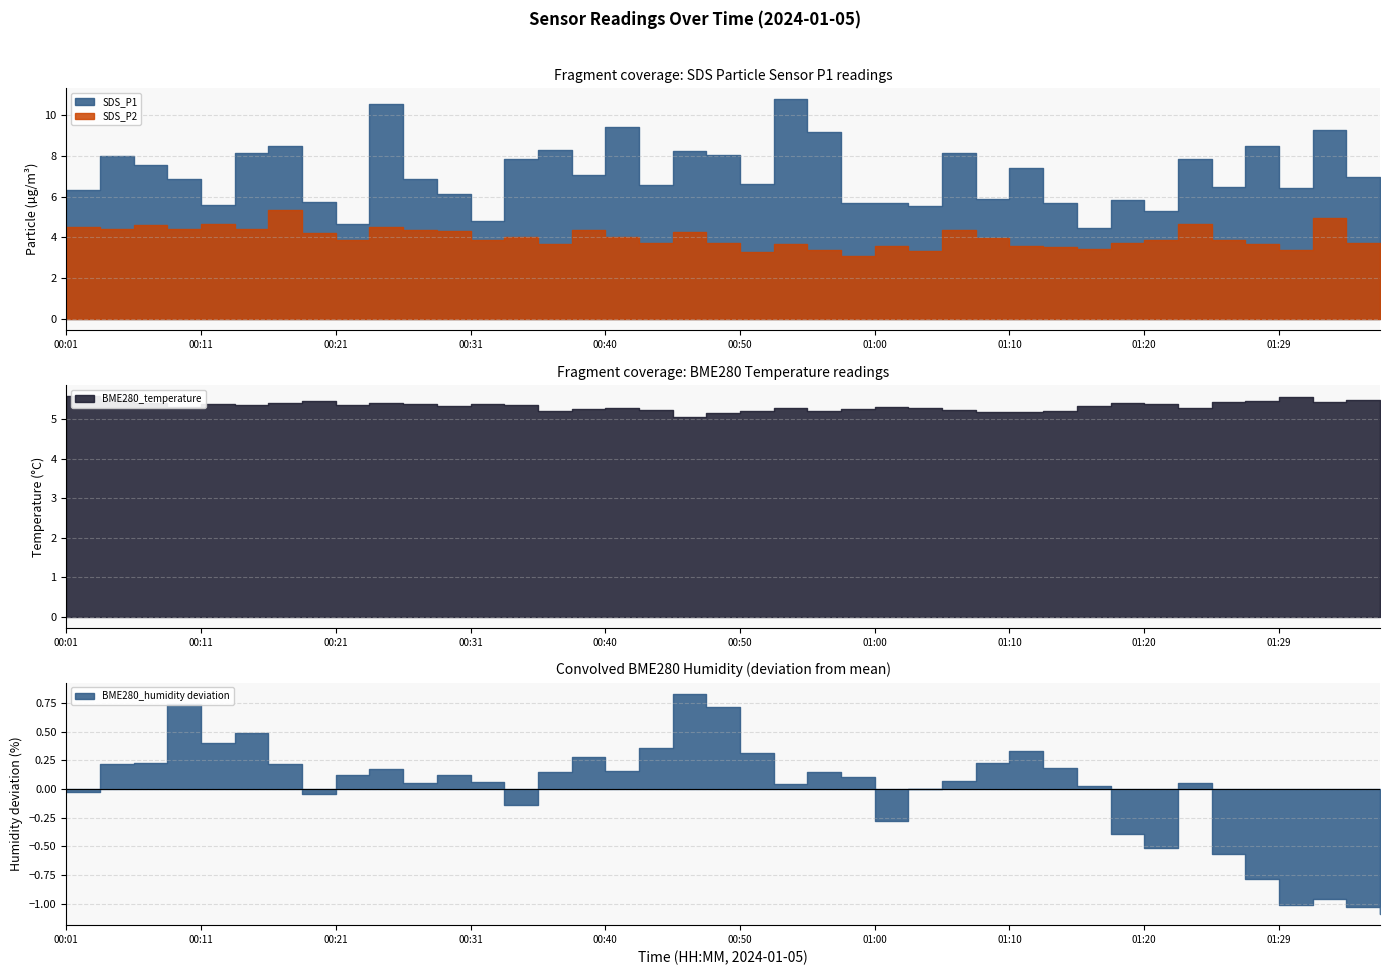

After their last crossing, which series has the higher values: BME280_temperature or SDS_P1?

SDS_P1